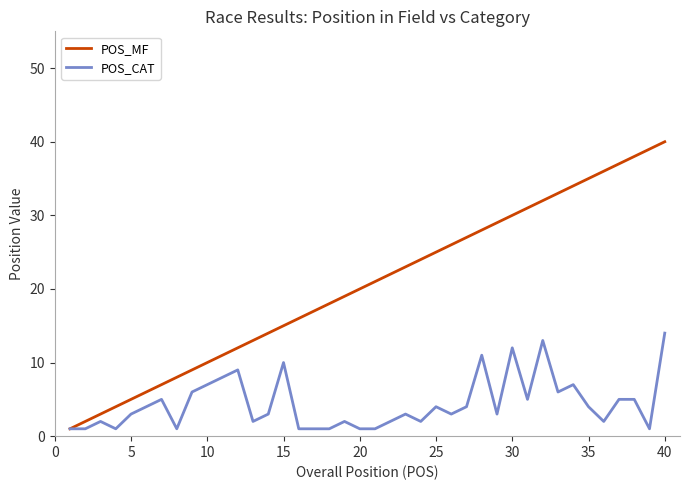

How many categories are shown in the chart?

40